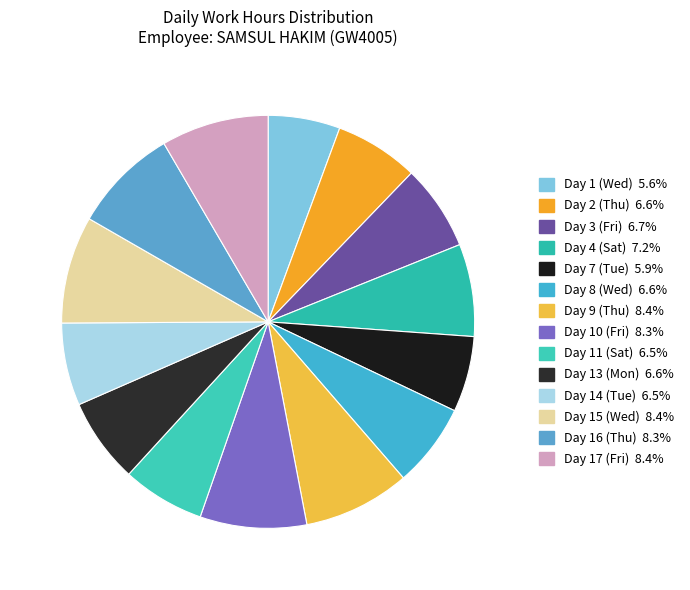

Is there a majority slice in this chart?

No